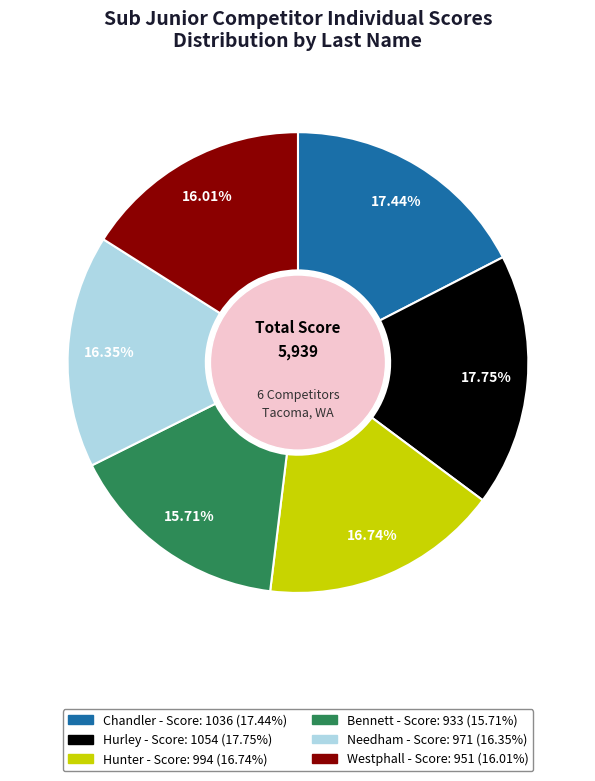

The Hurley slice represents 18% of the pie. True or false?

True